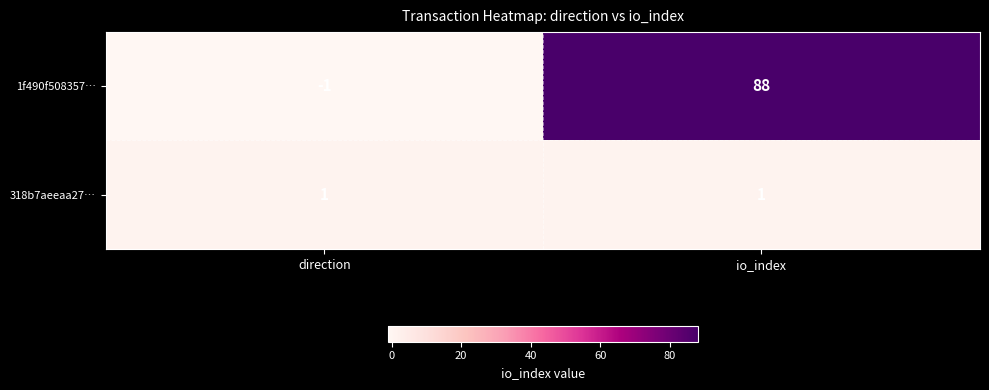

What is the average value of the 1f490f508357… series?

44